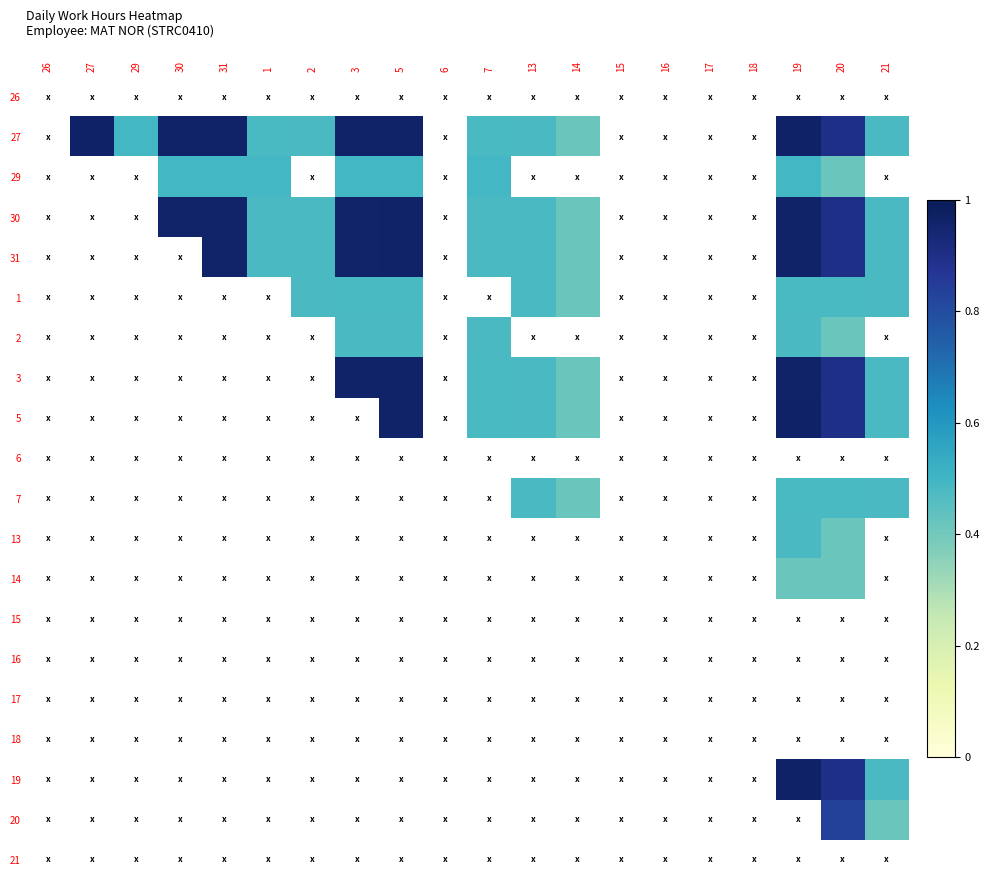

Is it true that 5 equals 1.0 at 19?

True